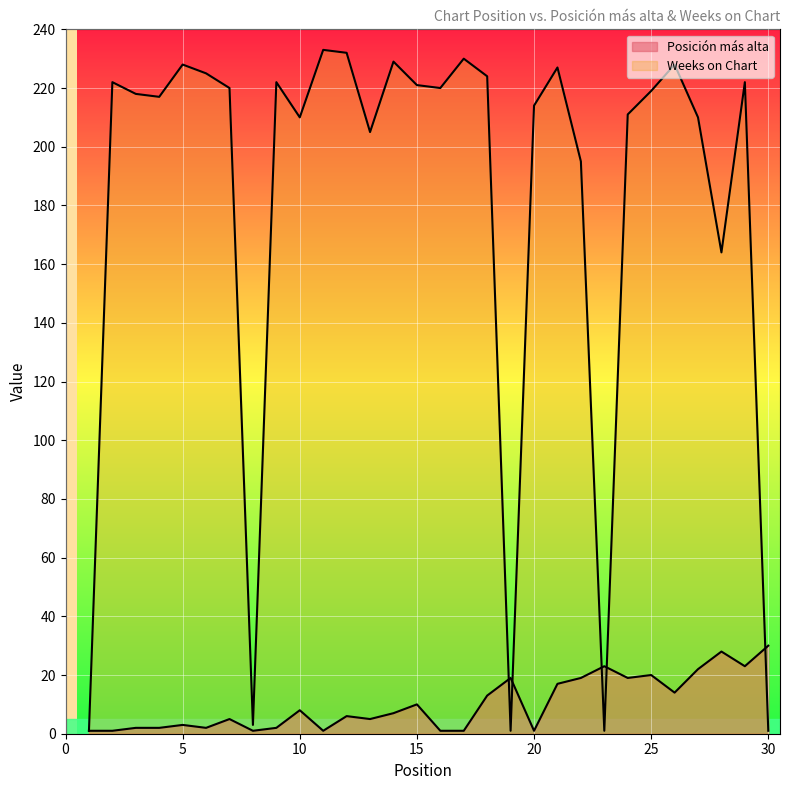

At which category does Posición más alta reach its first local valley?

6